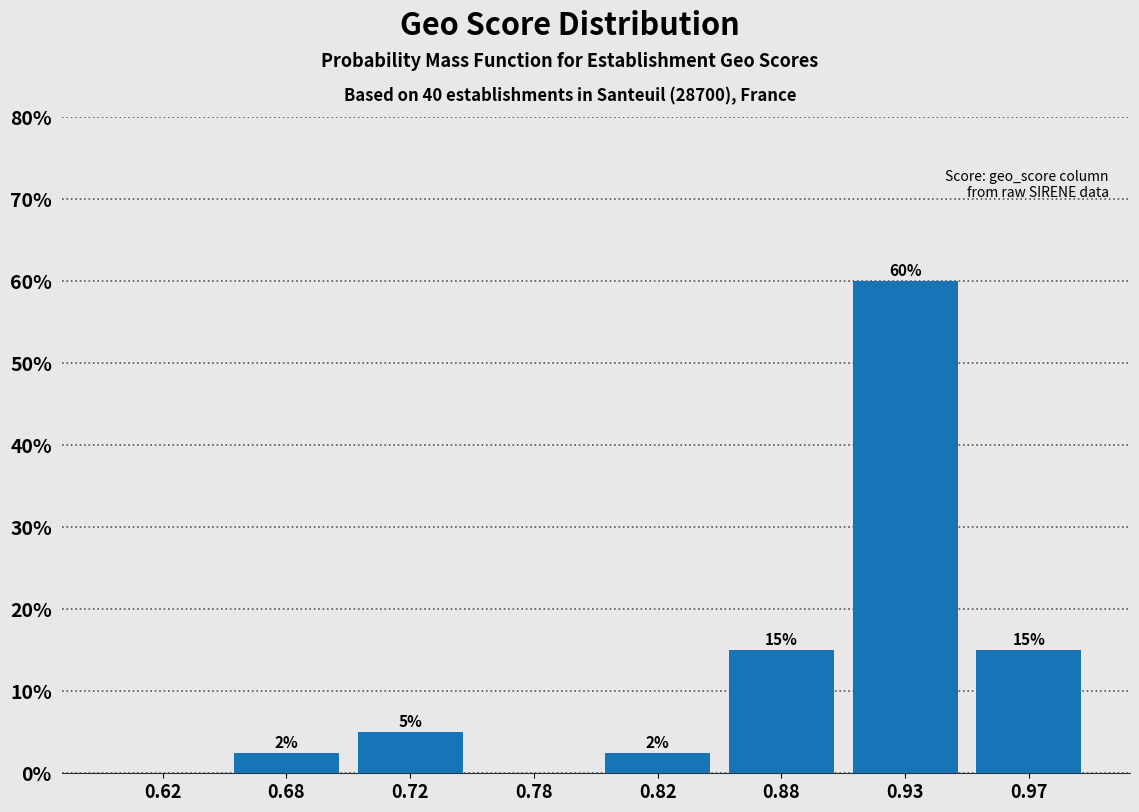

Which label corresponds to the largest value in the chart?

0.93